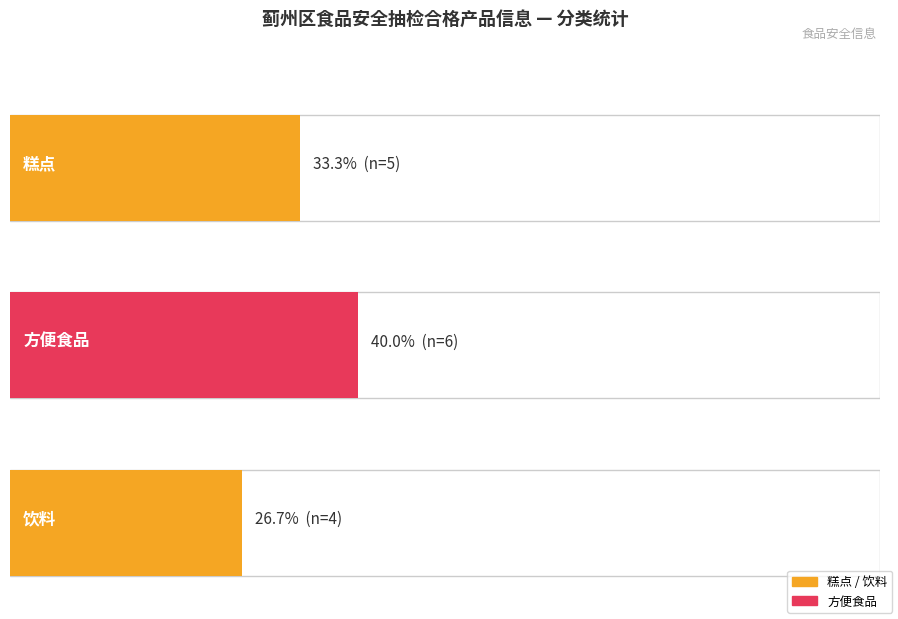

Between 饮料 and 糕点, which is larger?

糕点